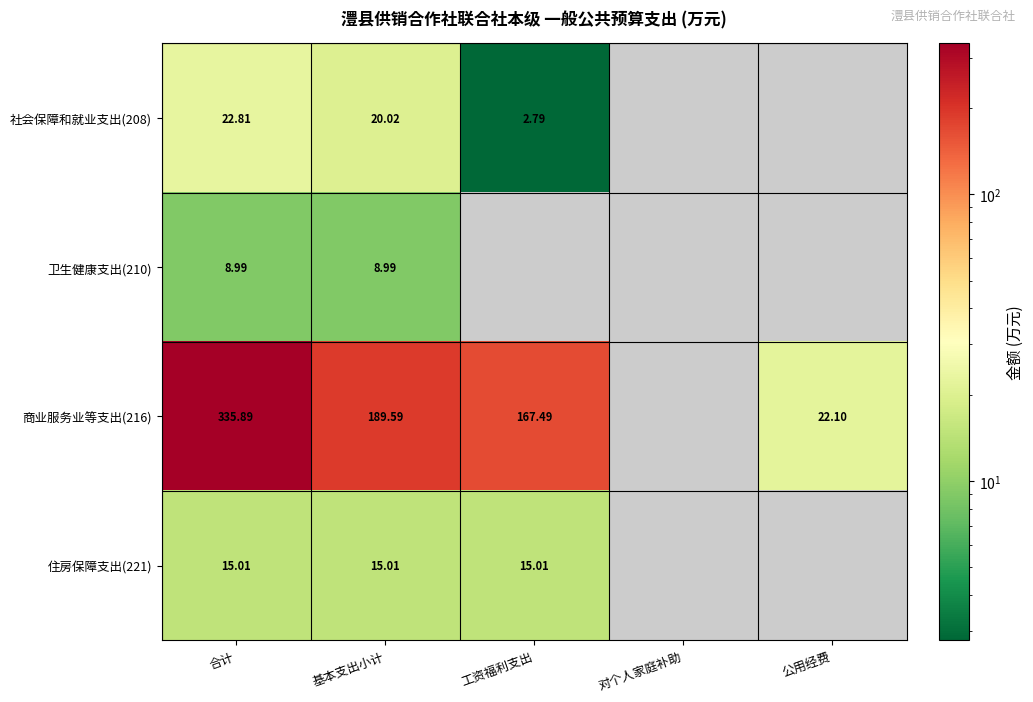

At which category does the chart reach its peak across all series?

合计